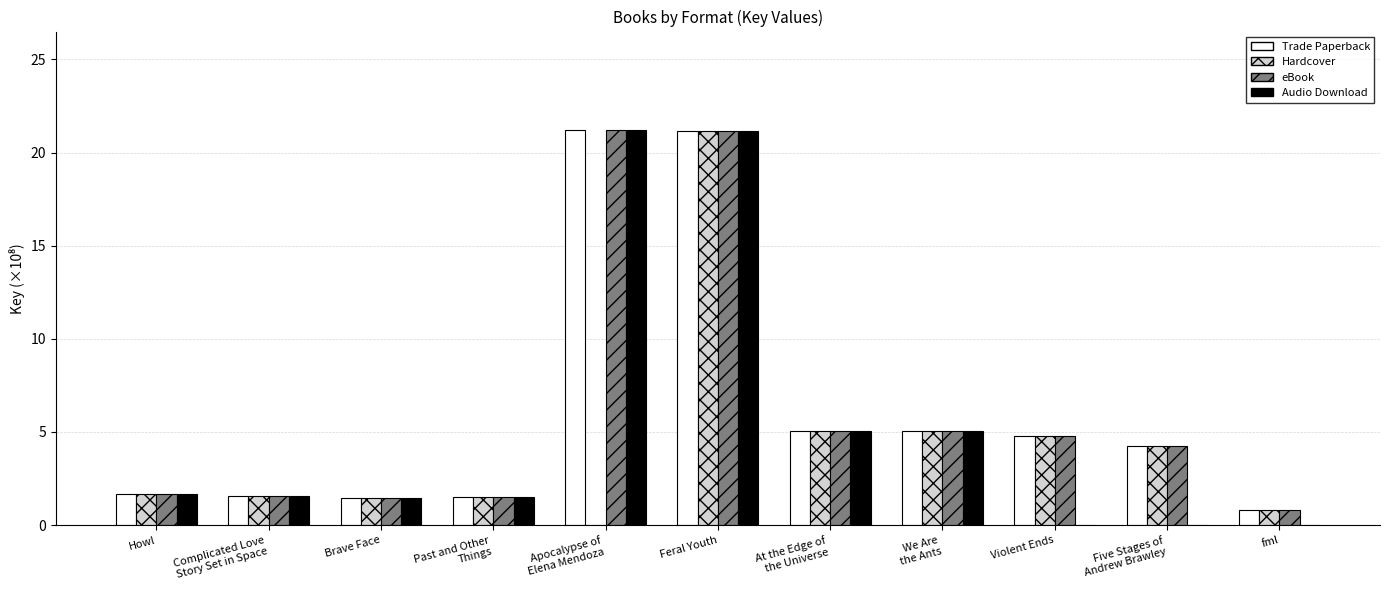

At which category is the sum across all series the highest?

Feral Youth